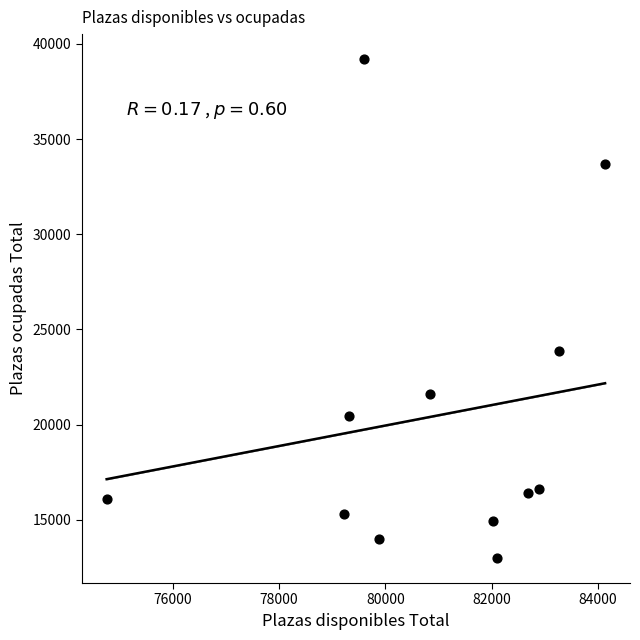

What Y value in the scatter plot is closest to 26097?

23882